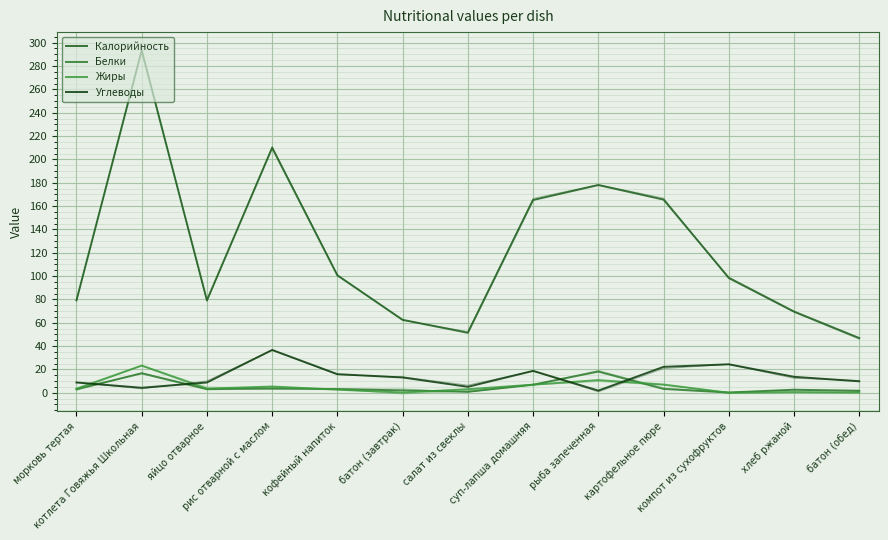

What is the value of the Жиры point at the 7th from the left?

3.0